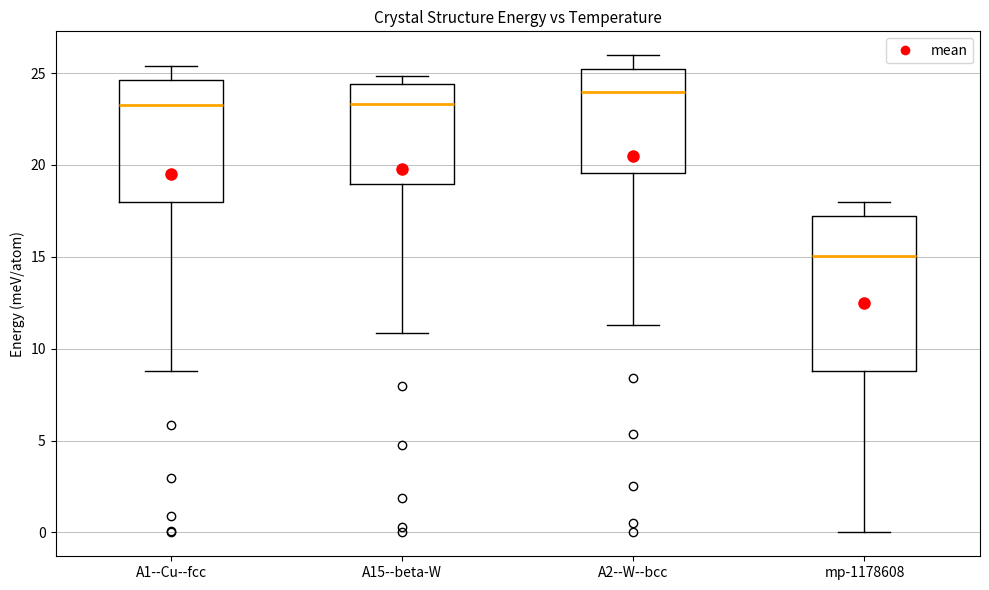

Where does the upper whisker of the box for A2--W--bcc end on the y-axis? The values are not printed on the chart, so give them approximately, as read against the axis.

26.0